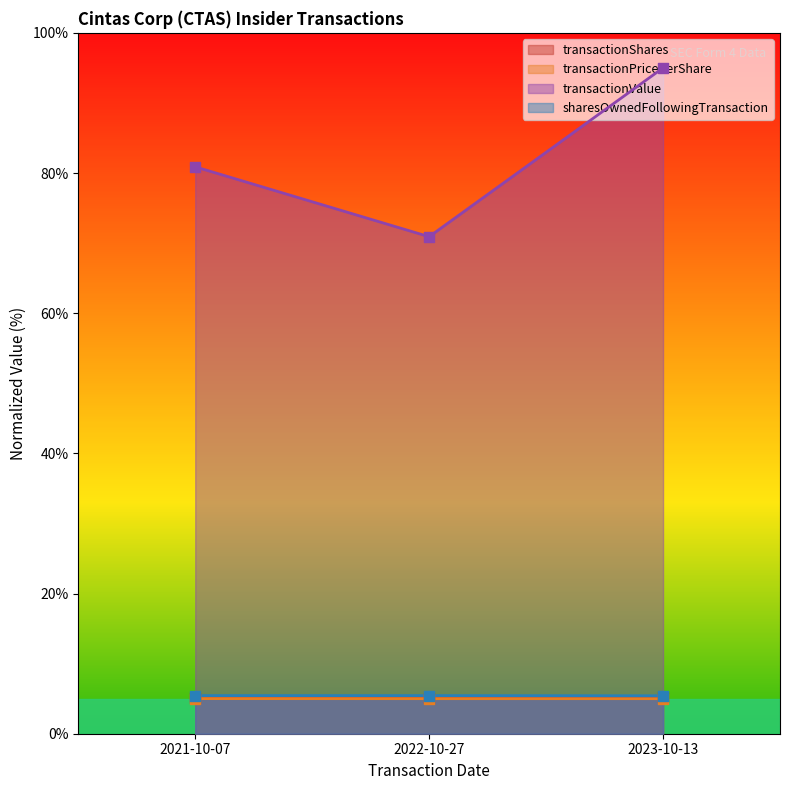

What is the total value across all series at 2023-10-13?

110.6